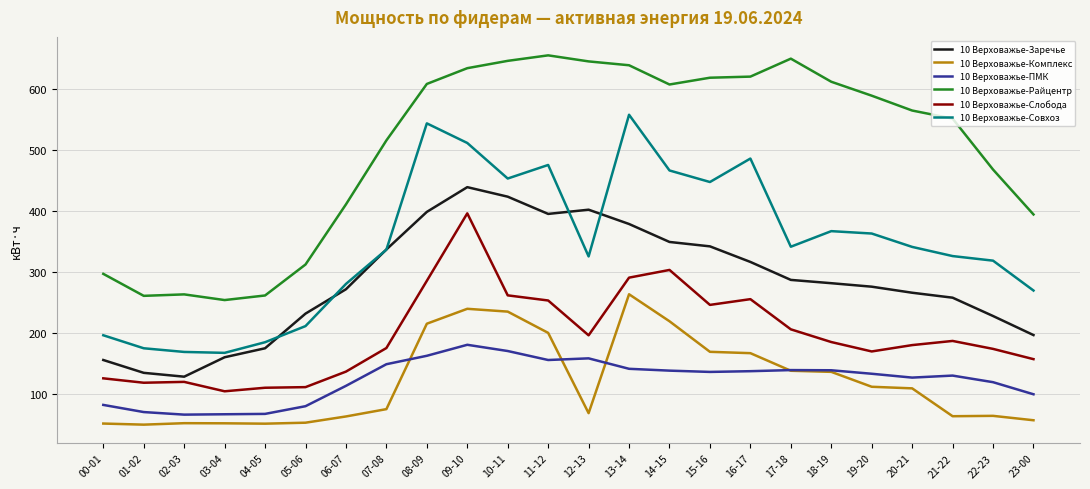

What position from the right is 01-02?

23